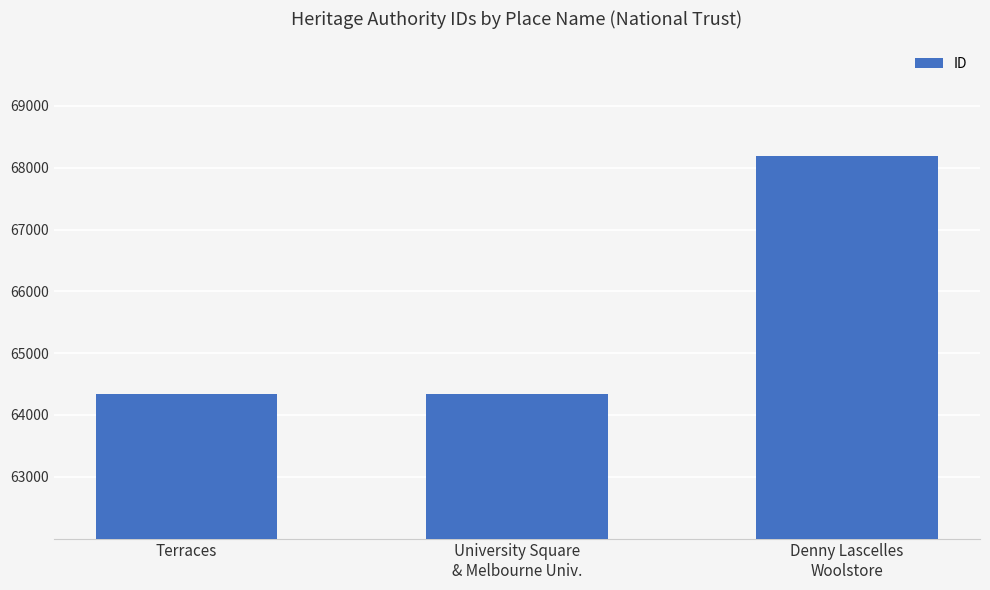

Are the bars horizontal?

No